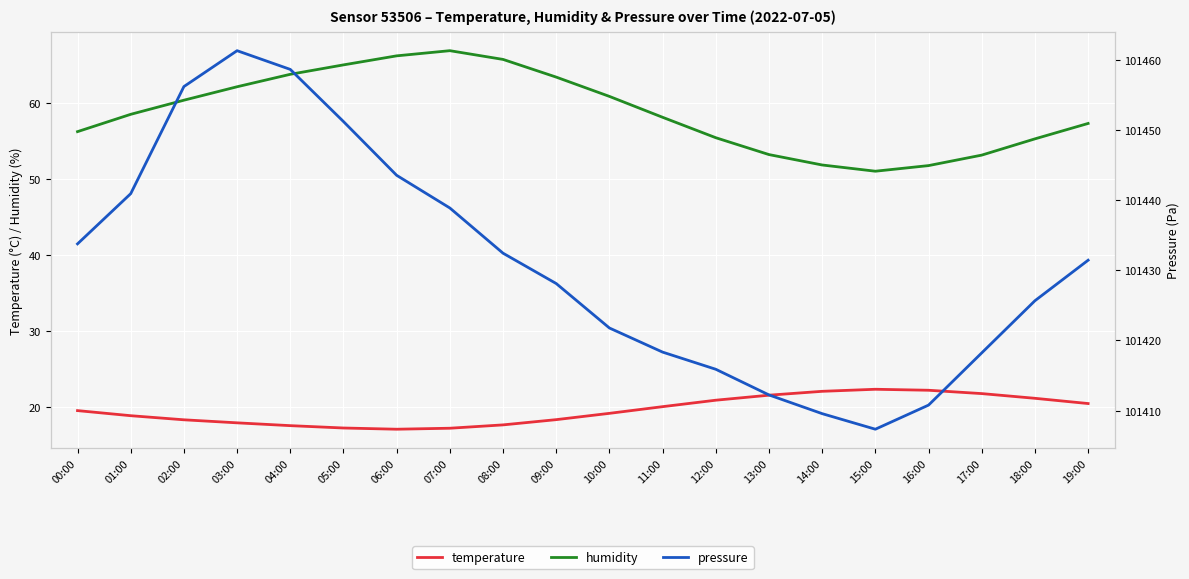

How many lines are shown in the chart?

3